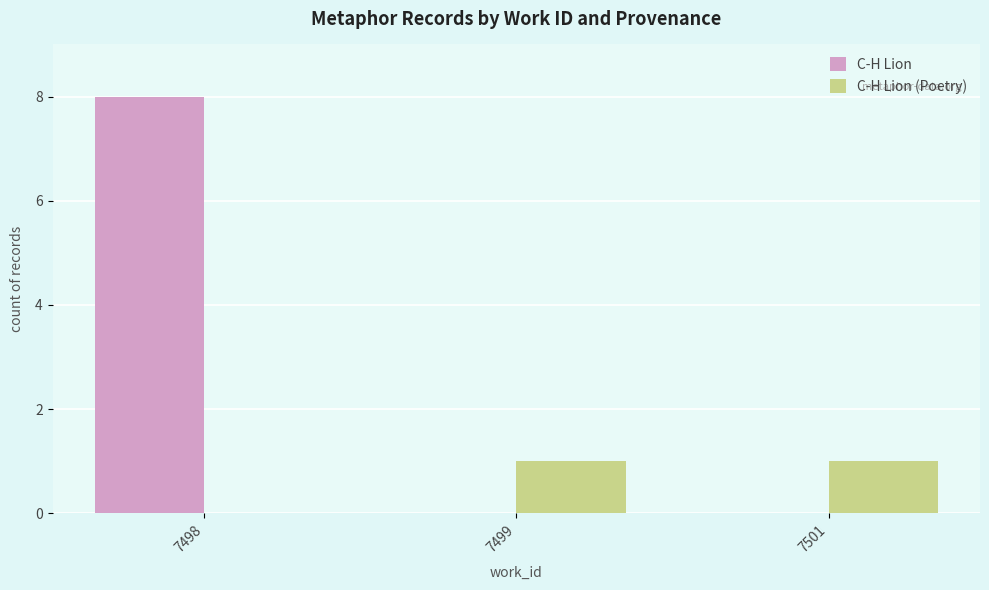

The value of C-H Lion at 7498 is 14. True or false?

False